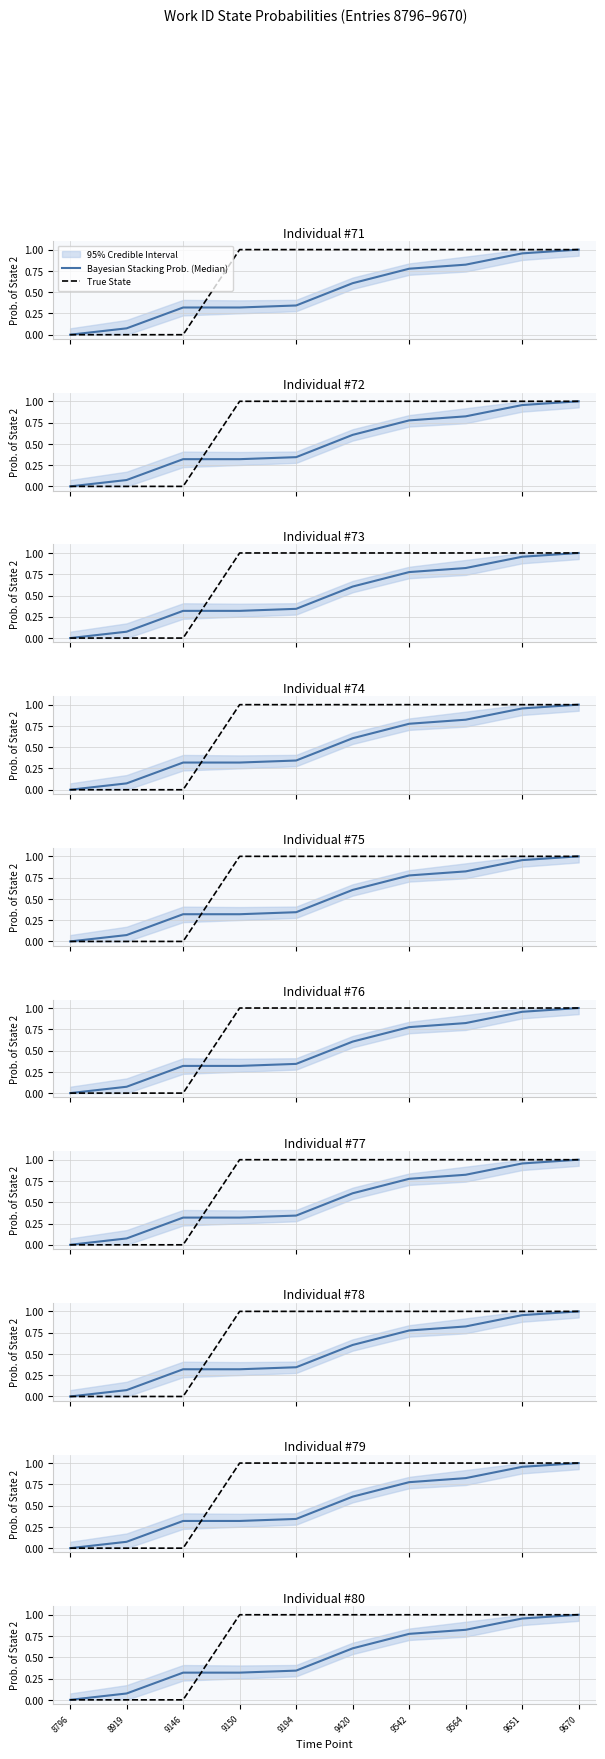

Which series ends up on top after the final intersection of Bayesian Stacking Prob. (Median) and True State?

True State